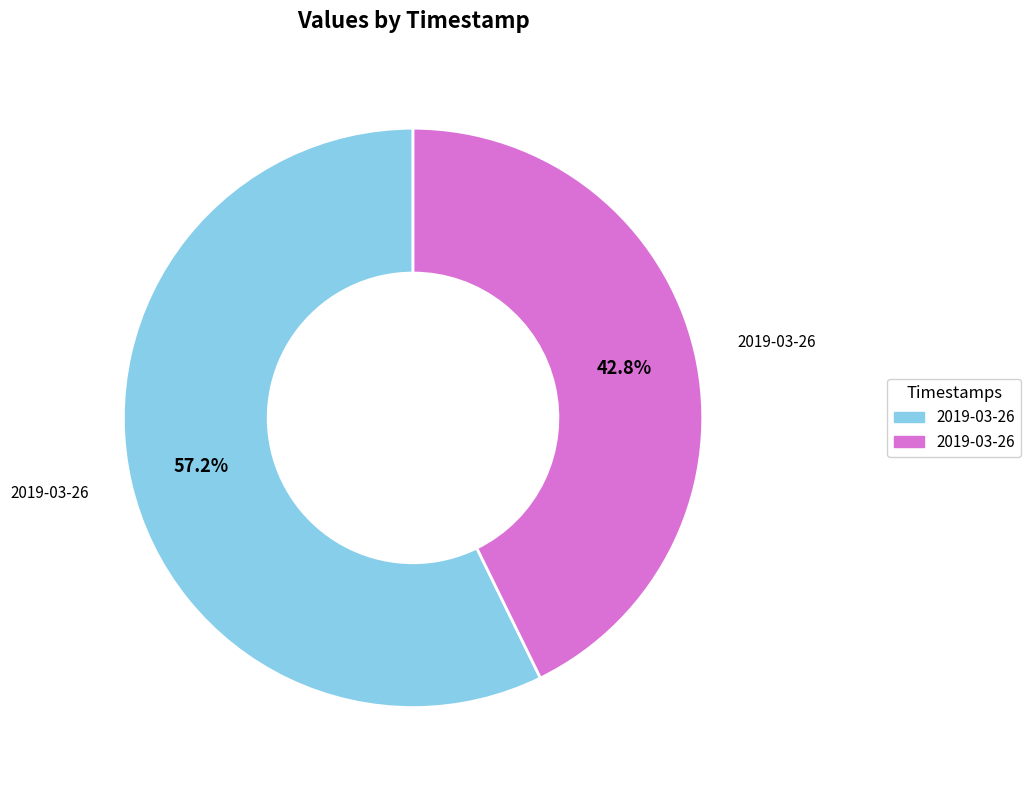

Is there a majority slice in this chart?

Yes